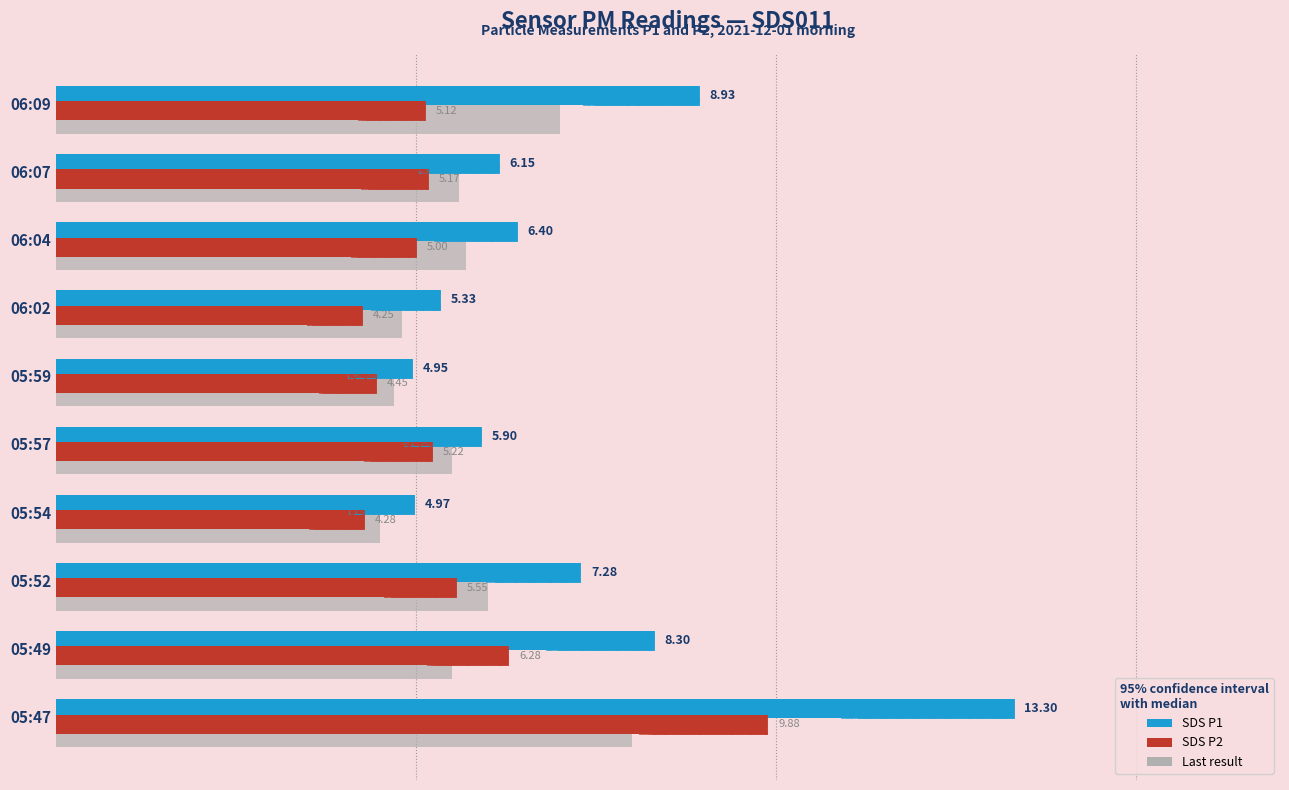

Rank the series by their maximum value, from lowest to highest.

Last result, SDS P2, SDS P1